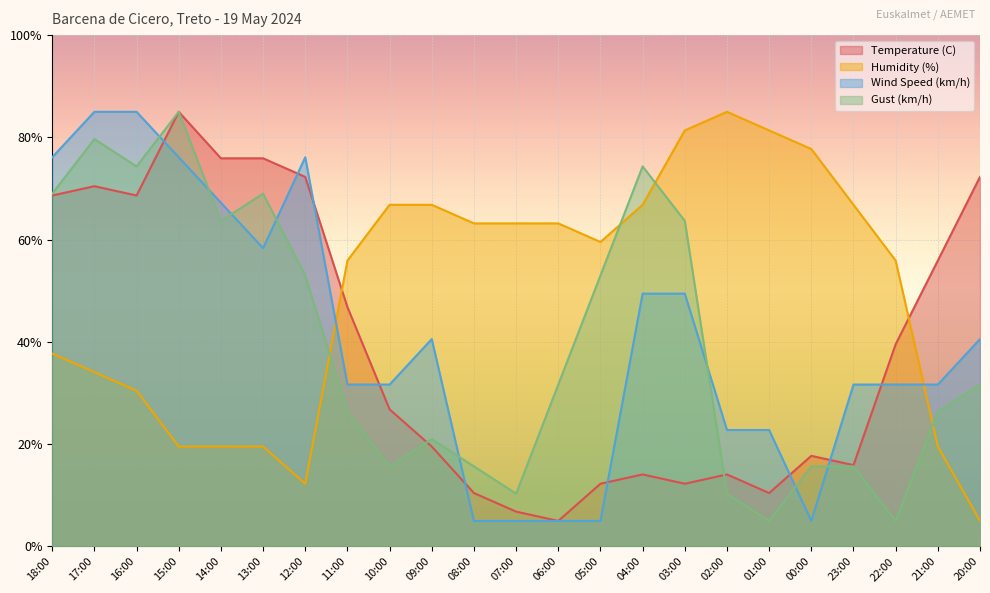

What is the value of the Temperature (C) point at the 14th from the left?

12.3